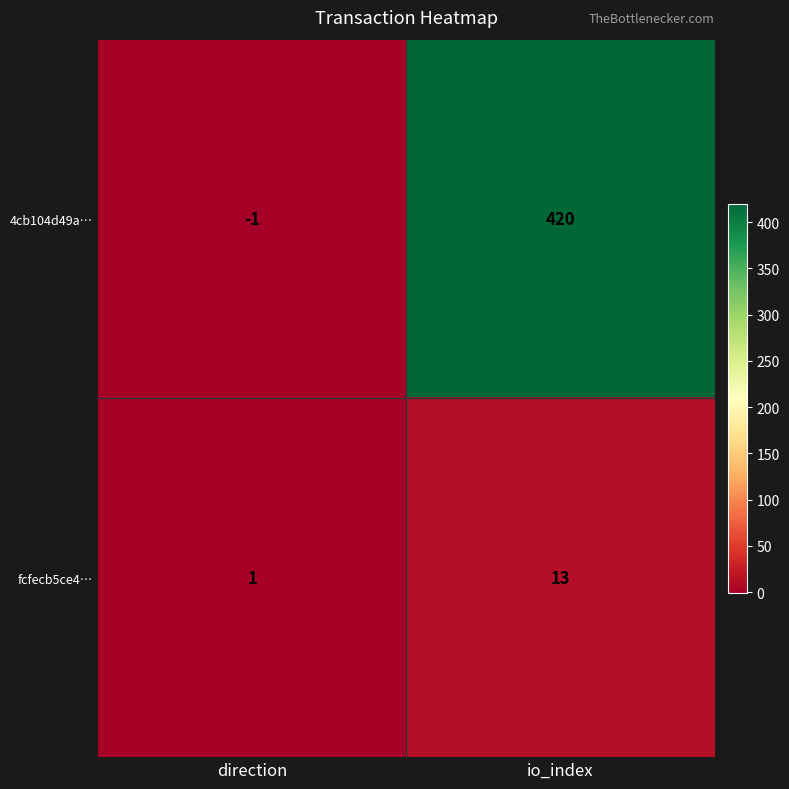

Rank the categories by 4cb104d49a… value from lowest to highest.

direction, io_index